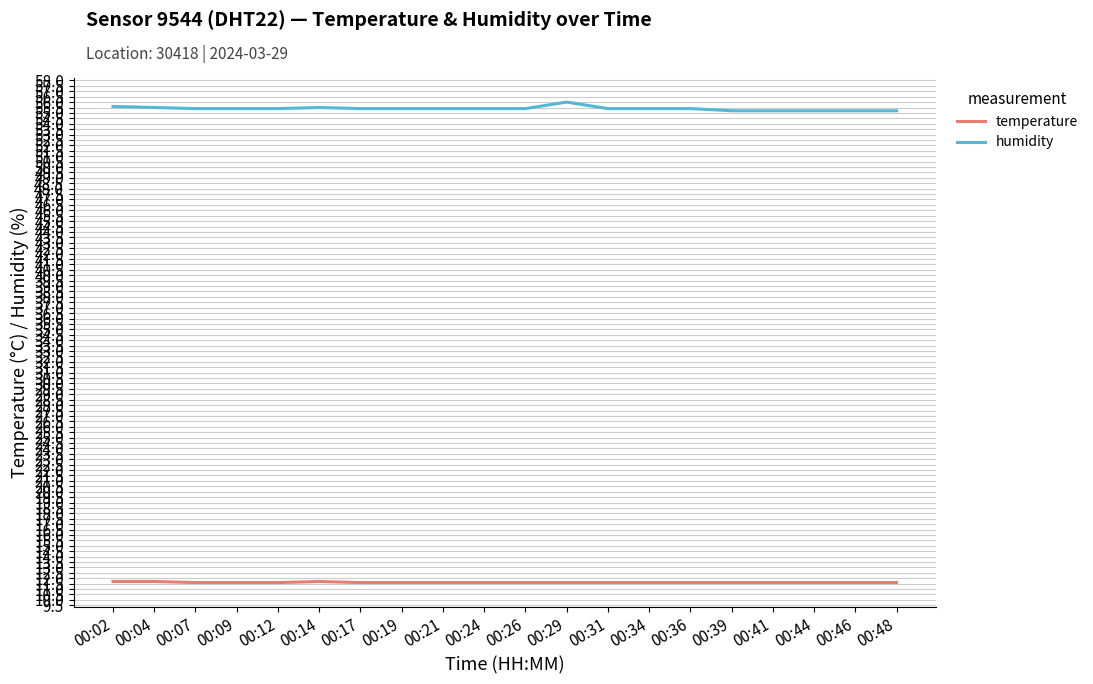

Does the chart have visible grid lines?

Yes